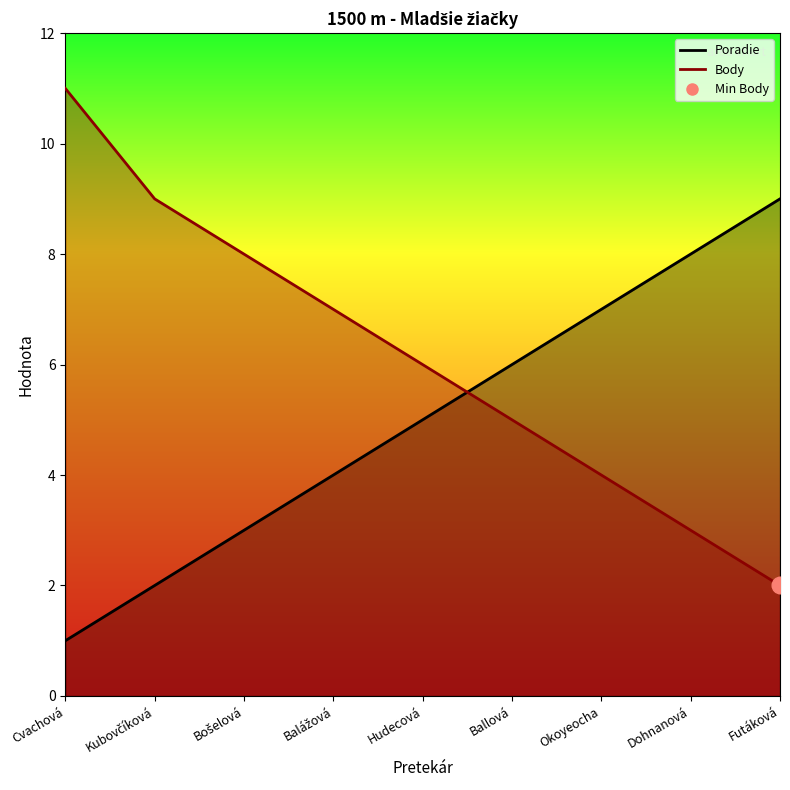

How many distinct data groups are displayed?

2